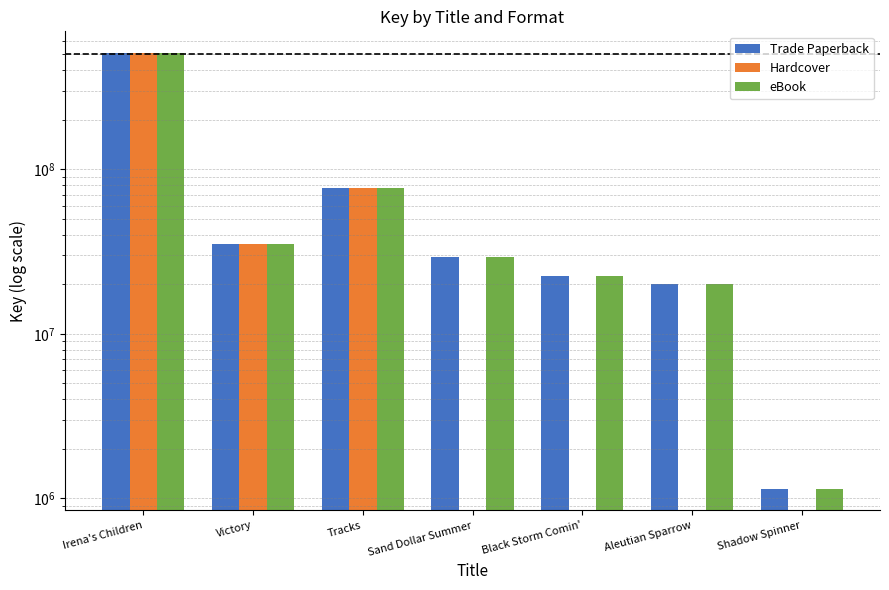

How many categories are shown in the chart?

7